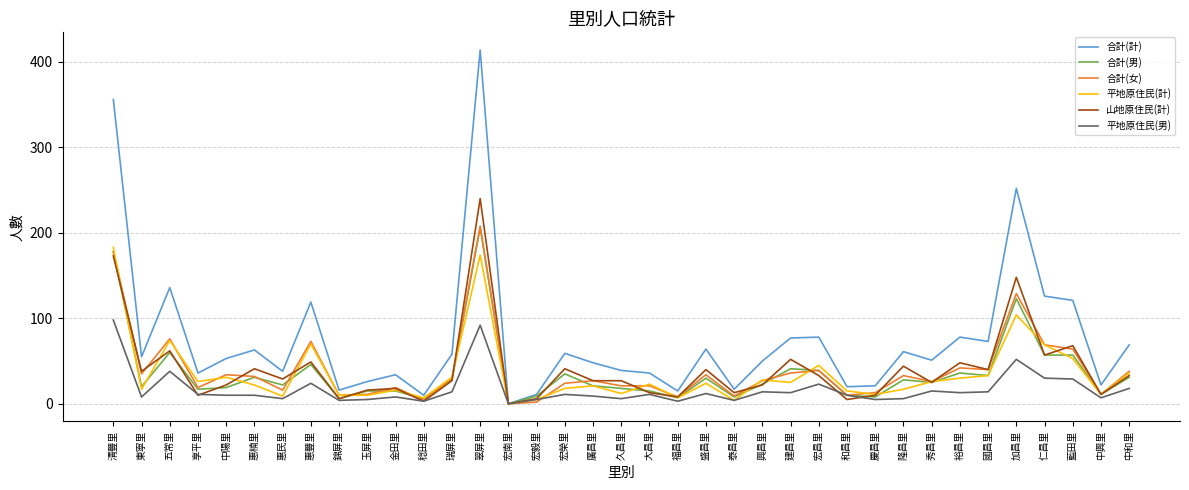

The 合計(計) series shows 10 at 稔田里. True or false?

True